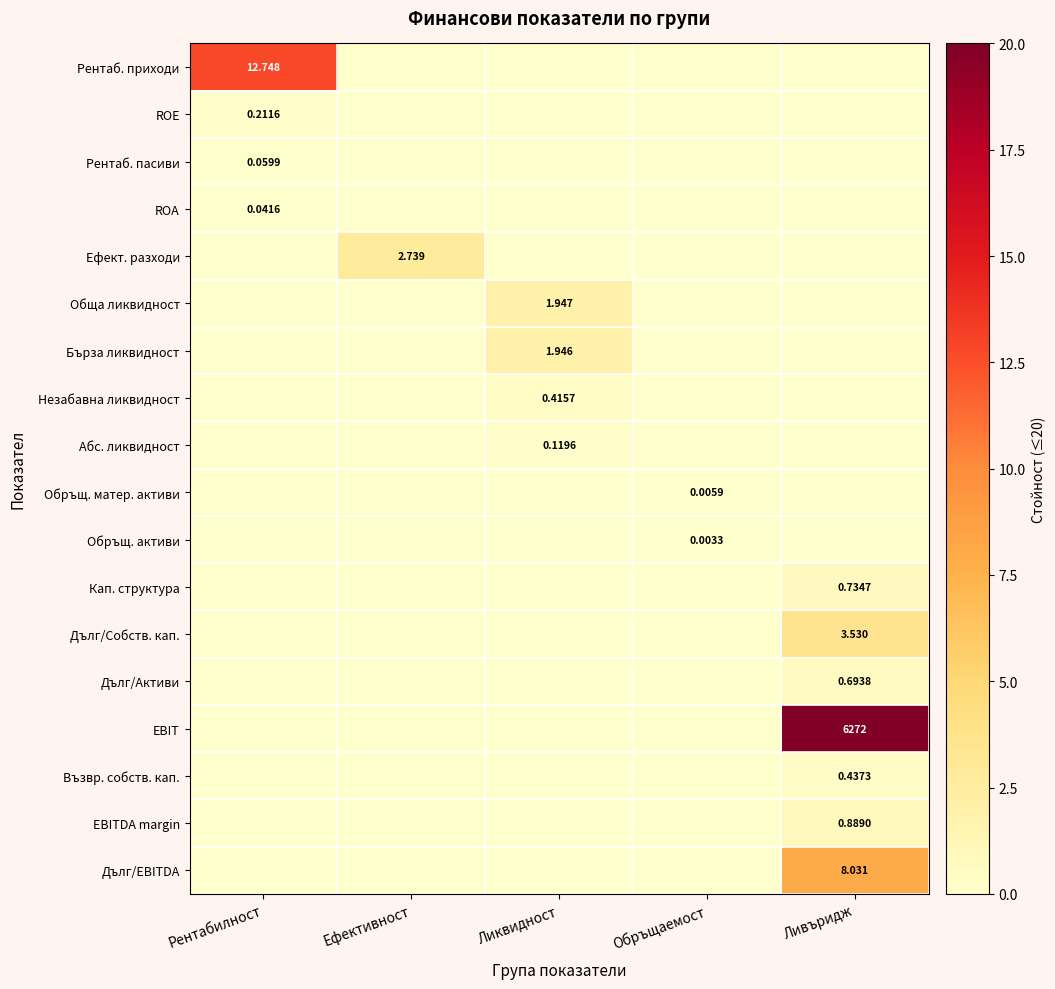

List the labels in order of EBITDA margin value, smallest first.

Рентабилност, Ефективност, Ликвидност, Обръщаемост, Ливъридж